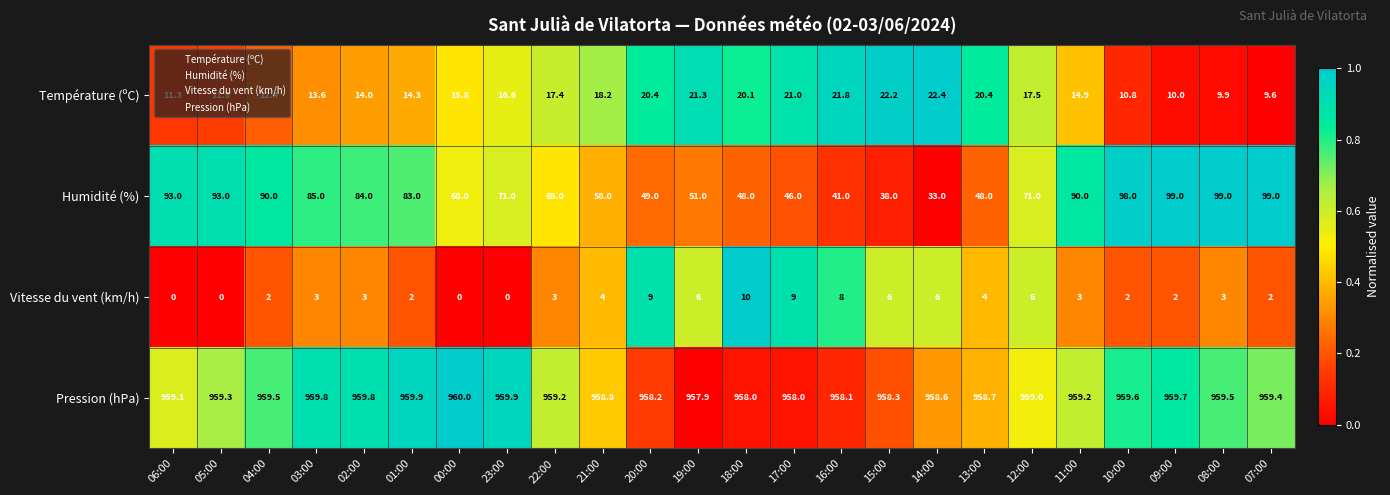

What is the total value across all series at 21:00?

1039.0